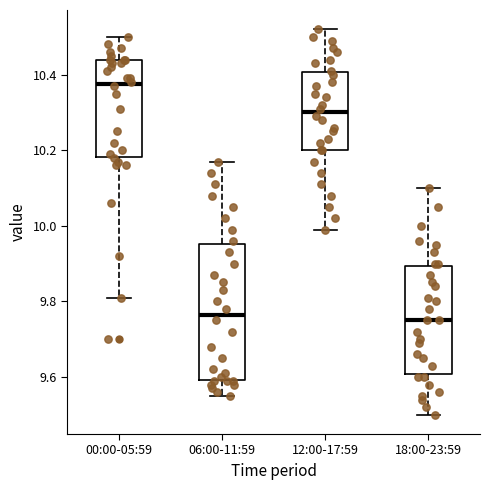

Reading left to right, transcribe this box plot: for each box, give where its median line is, the range the box spans, and where its two whiskers end, as read against the y-axis. The values are not printed on the chart, so give them approximately, as read against the axis.

00:00-05:59: median 10.38, box 10.18 to 10.44, whiskers 9.82 to 10.50
06:00-11:59: median 9.76, box 9.60 to 9.96, whiskers 9.56 to 10.18
12:00-17:59: median 10.30, box 10.20 to 10.40, whiskers 10.00 to 10.52
18:00-23:59: median 9.76, box 9.60 to 9.90, whiskers 9.50 to 10.10